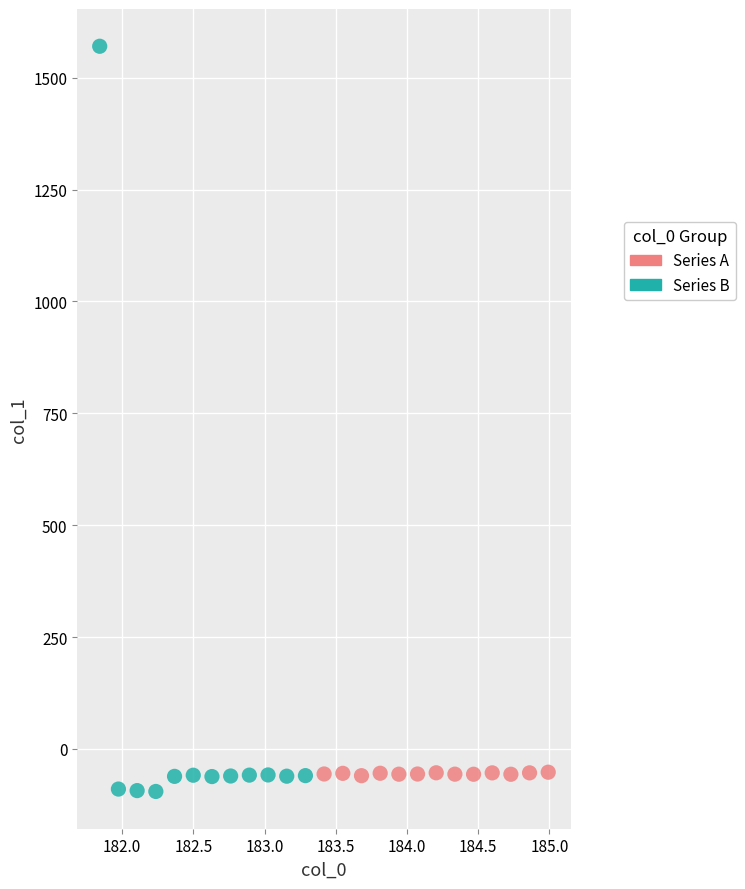

Which series has the largest Y range (max minus min)?

Series B